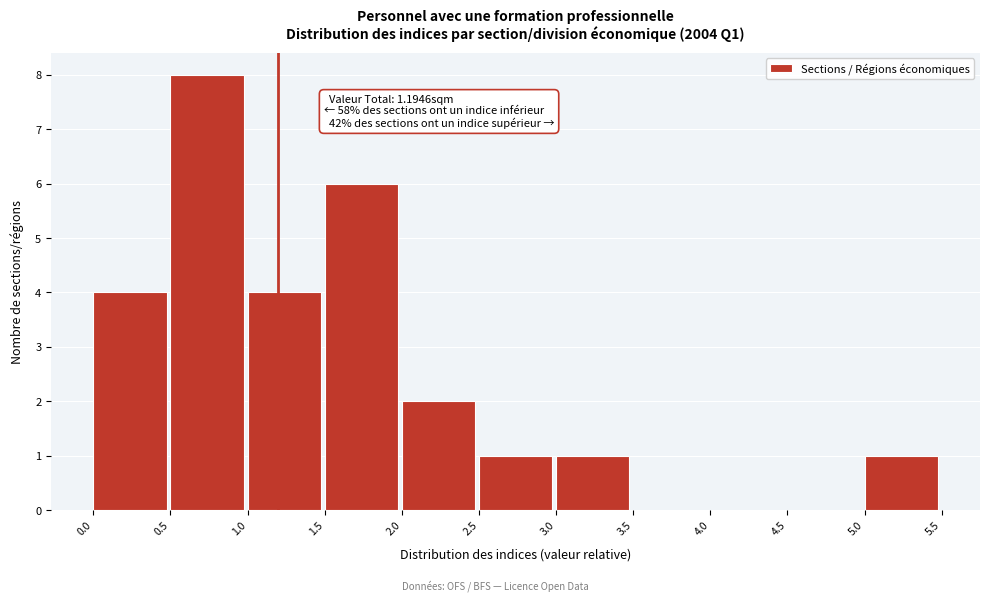

Over which range of the x-axis is the bar tallest?

0.5 to 1.0